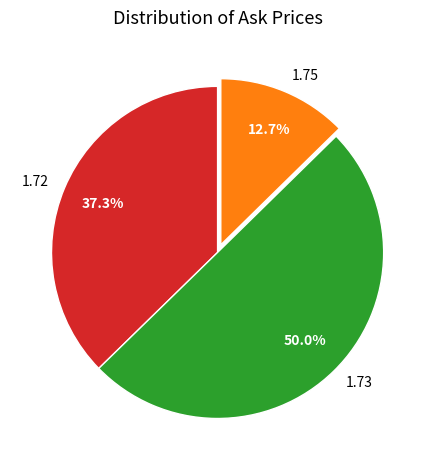

Count the number of slices in the pie.

3